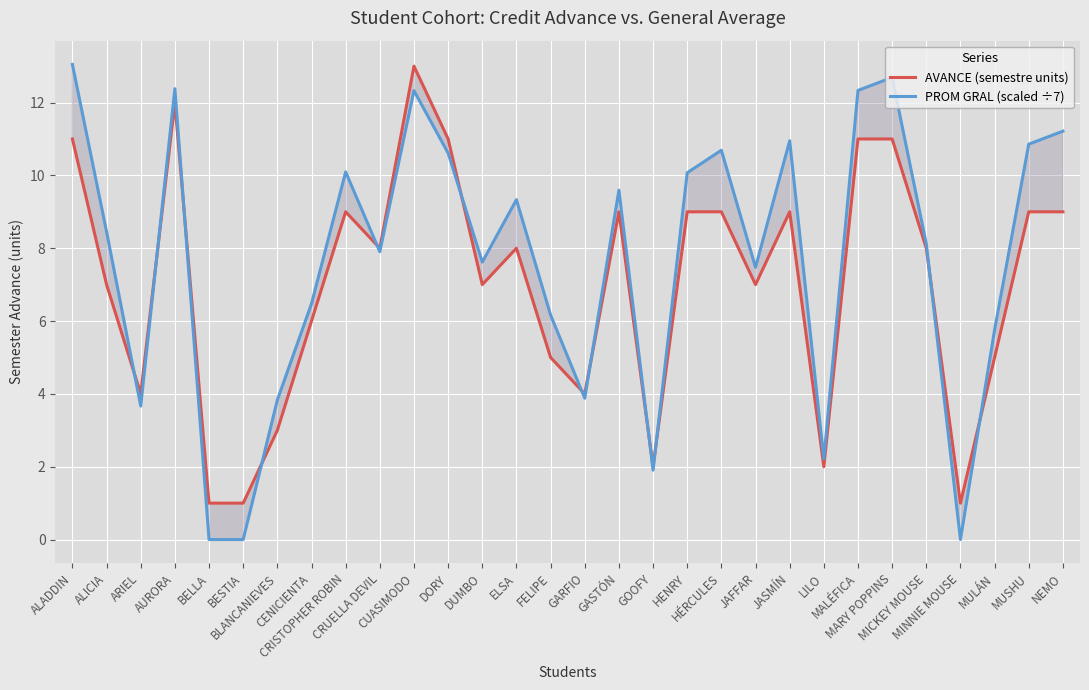

At which label does PROM GRAL (scaled ÷7) reach its minimum?

BELLA